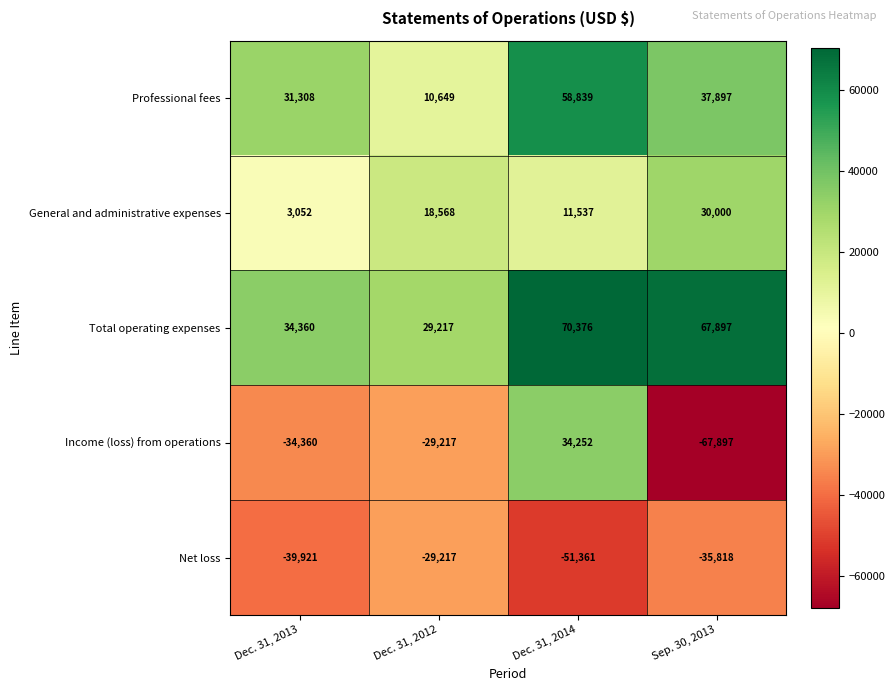

Between Dec. 31, 2013 and Dec. 31, 2014, which series saw the biggest shift?

Income (loss) from operations